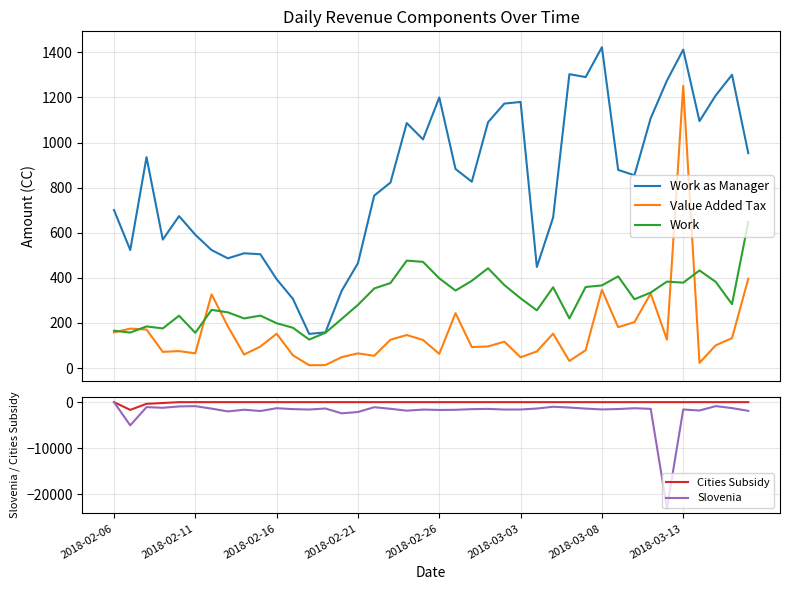

True or false: Value Added Tax and Work as Manager cross at least once.

False